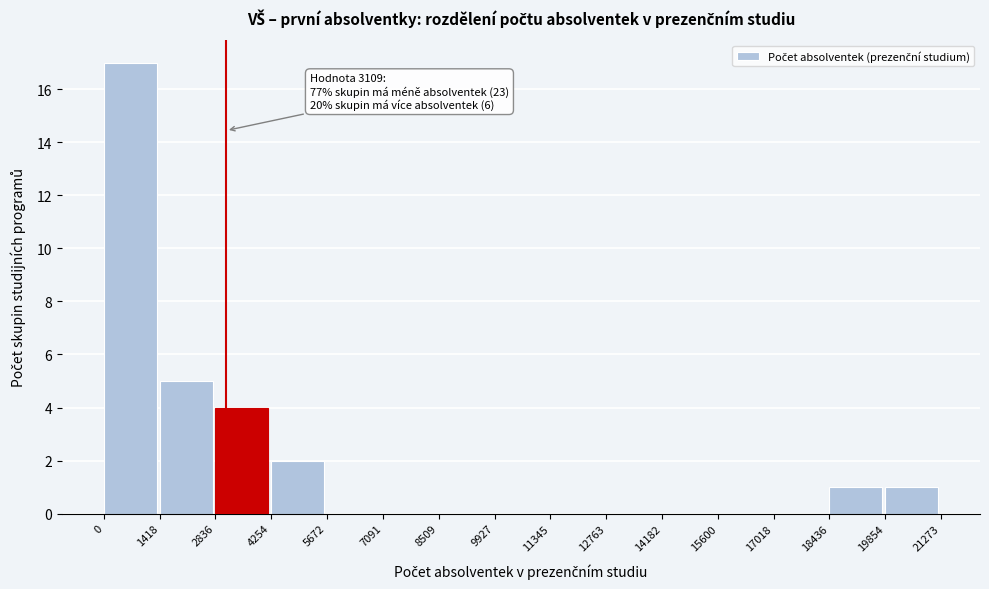

Which range on the x-axis has the tallest bar?

0 to 1418